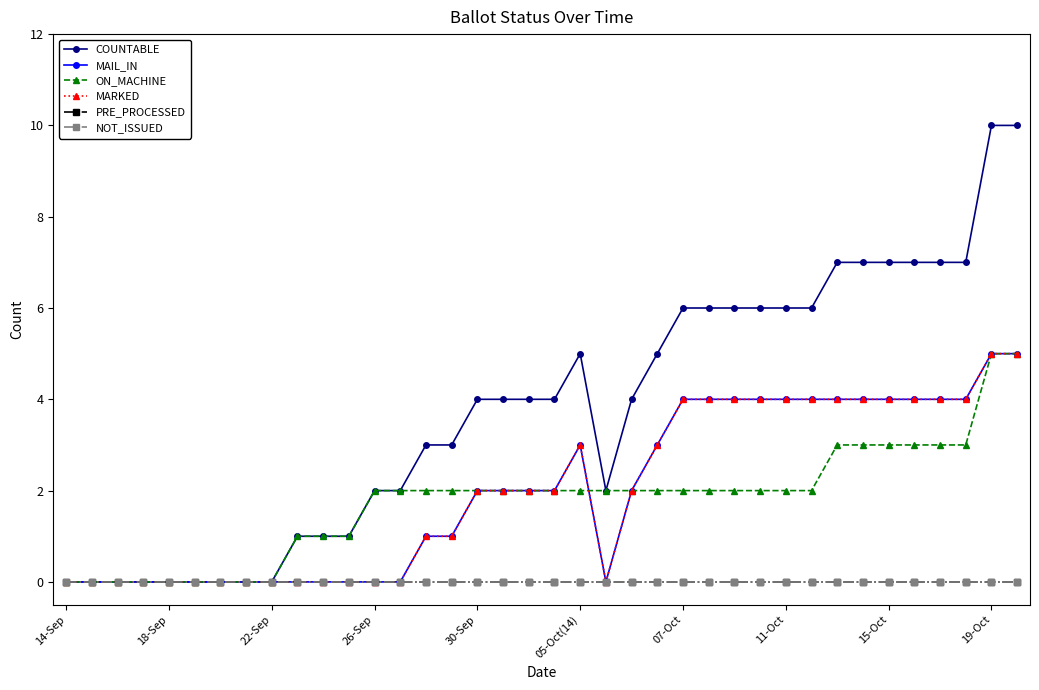

What is the value of the COUNTABLE point at the 12th from the left?

1